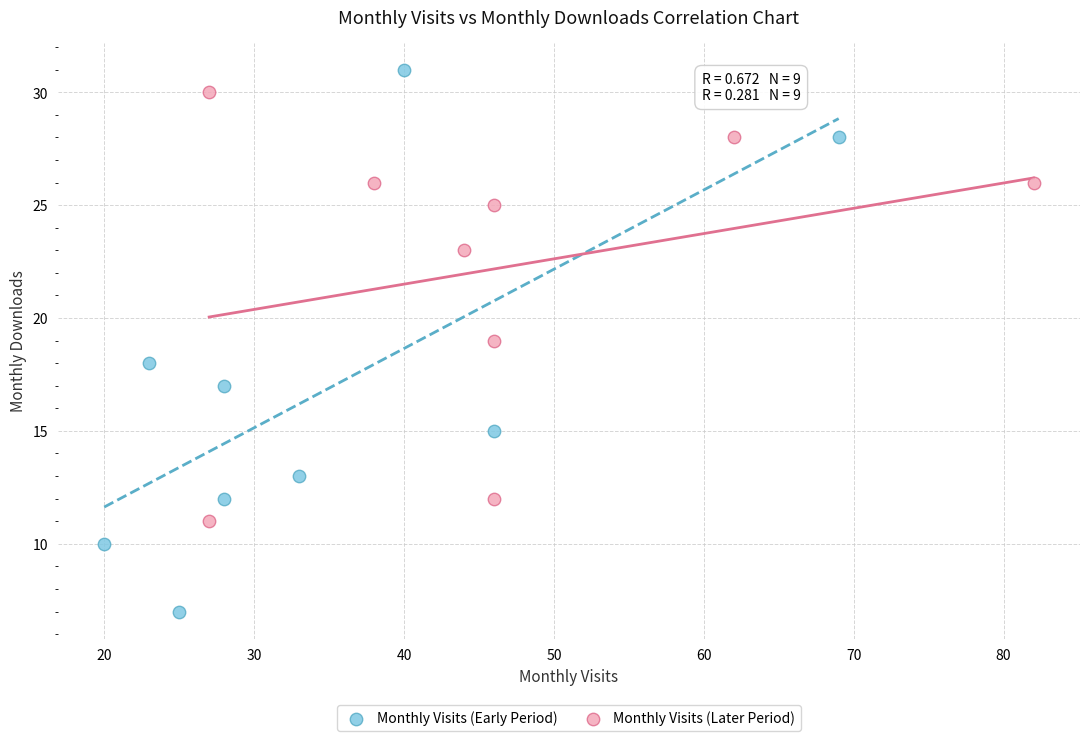

Which series contains the lowest Y value?

Monthly Visits (Early Period)